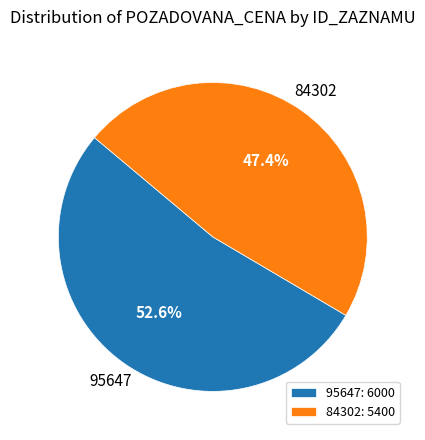

Which has a higher value, 95647 or 84302?

95647